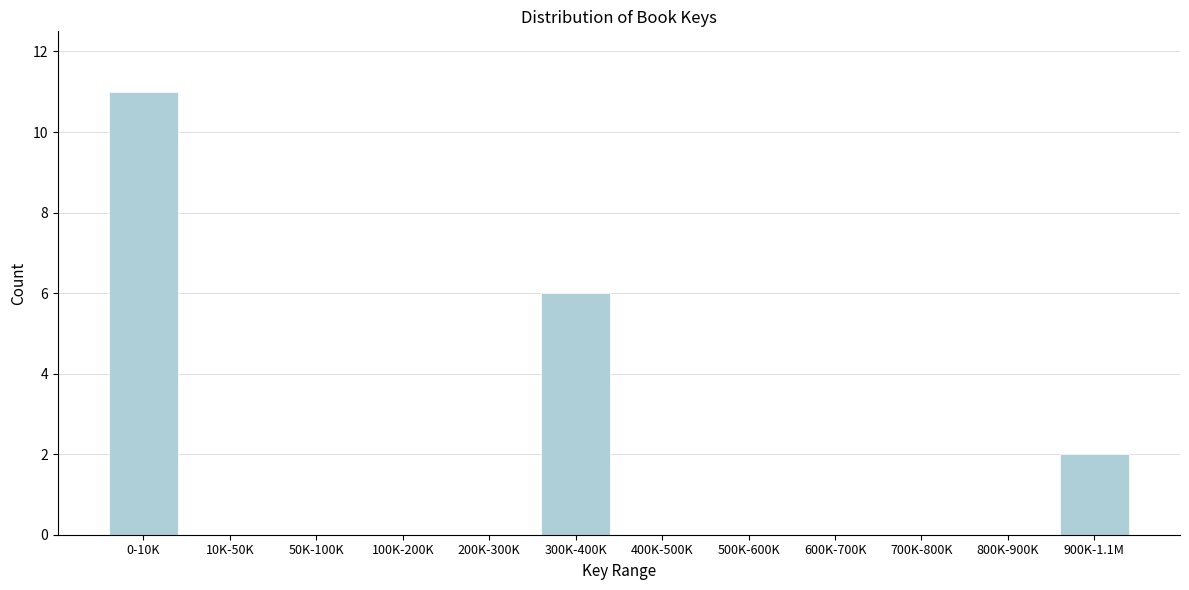

Reading left to right, extract all data points from this chart.

0-10K=11	10K-50K=0	50K-100K=0	100K-200K=0	200K-300K=0	300K-400K=6	400K-500K=0	500K-600K=0	600K-700K=0	700K-800K=0	800K-900K=0	900K-1.1M=2